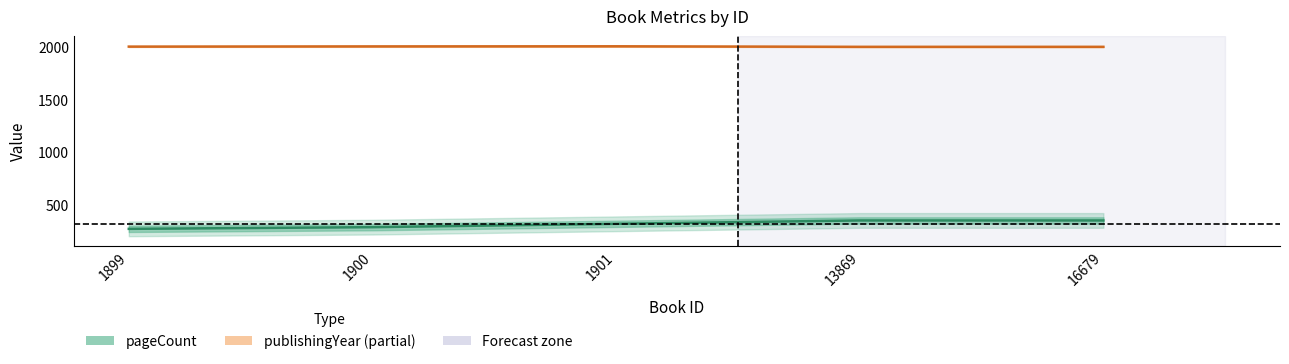

Where does the publishingYear series first go above 2006?

1900